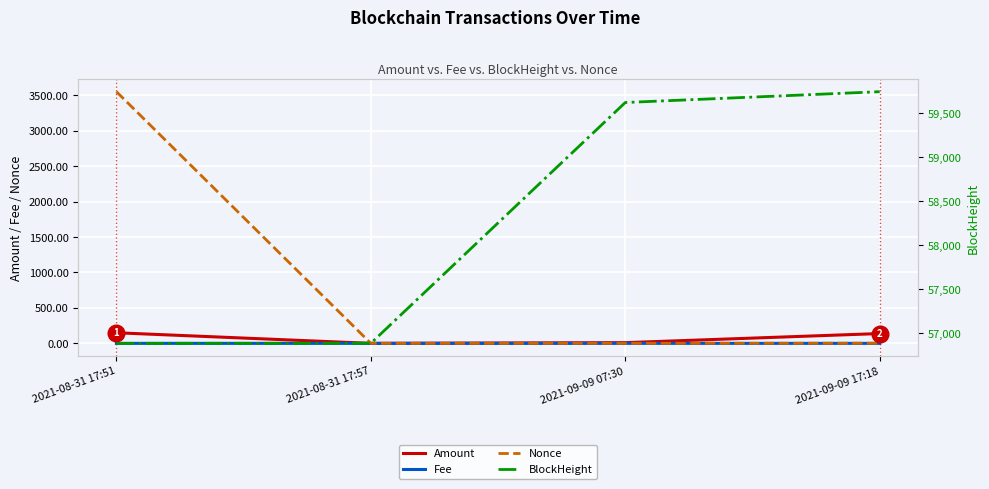

Which series changed the most between 2021-08-31 17:51 and 2021-09-09 17:18?

Nonce